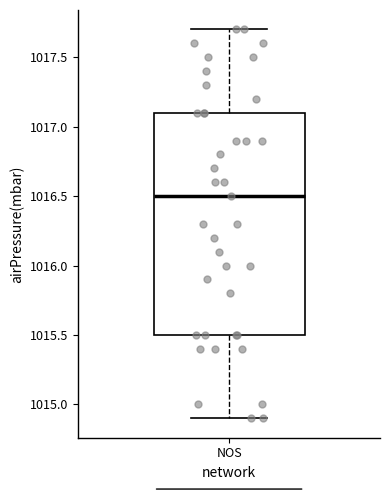

Read this box plot against the y-axis: the position of the median line, the range covered by the box, and the ends of both whiskers. The values are not printed on the chart, so give them approximately, as read against the axis.

median 1016.5, box 1015.5 to 1017.1, whiskers 1014.9 to 1017.7